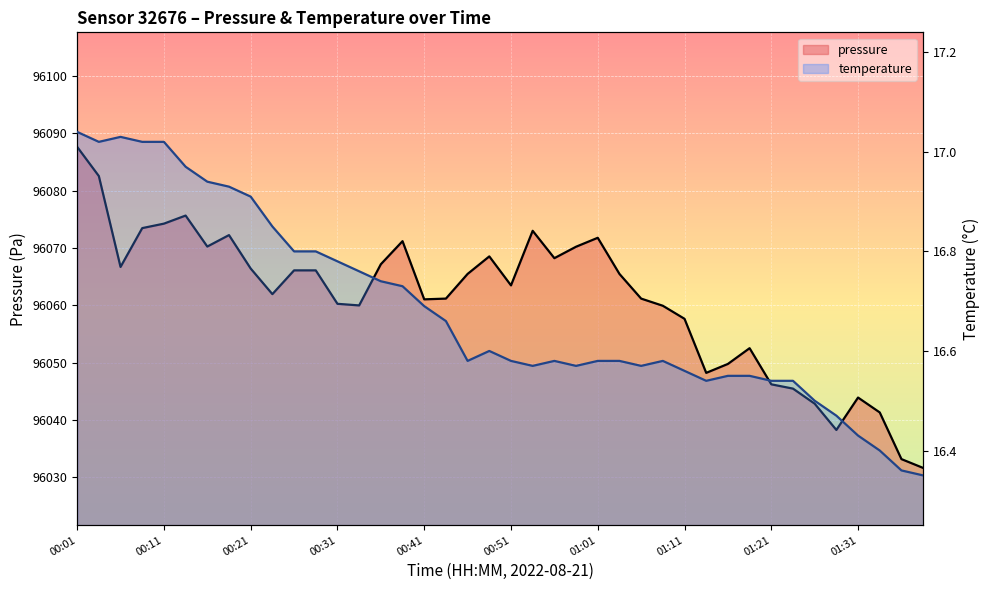

True or false: temperature has more than 2 points higher than both neighbors.

True